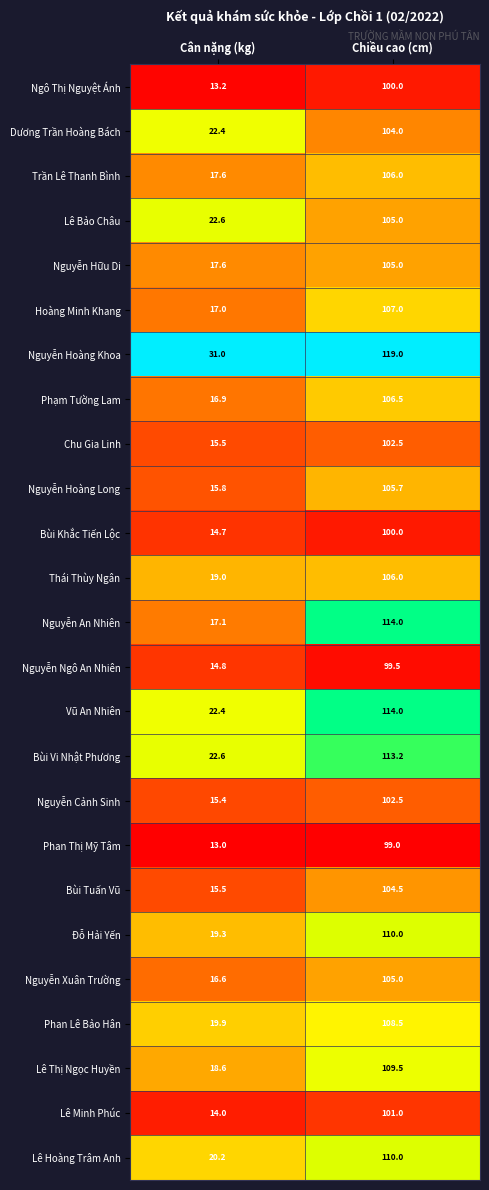

Which series has the largest total across all categories?

Nguyễn Hoàng Khoa